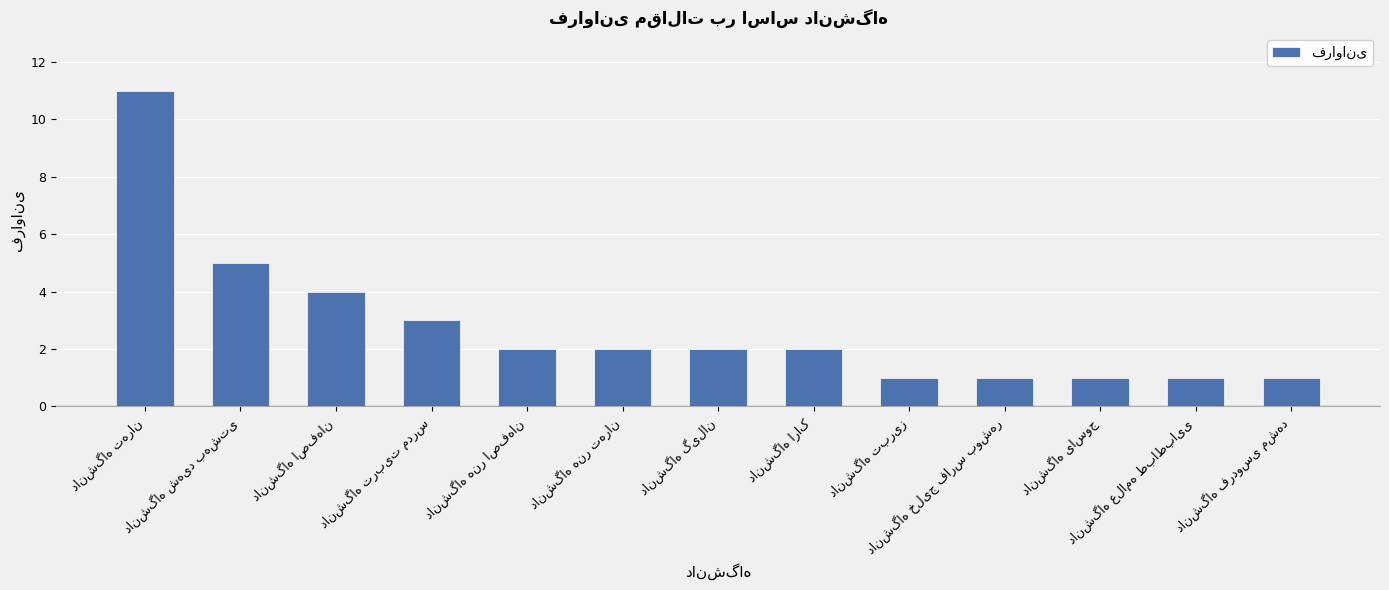

What is the difference between the second highest and minimum values?

4